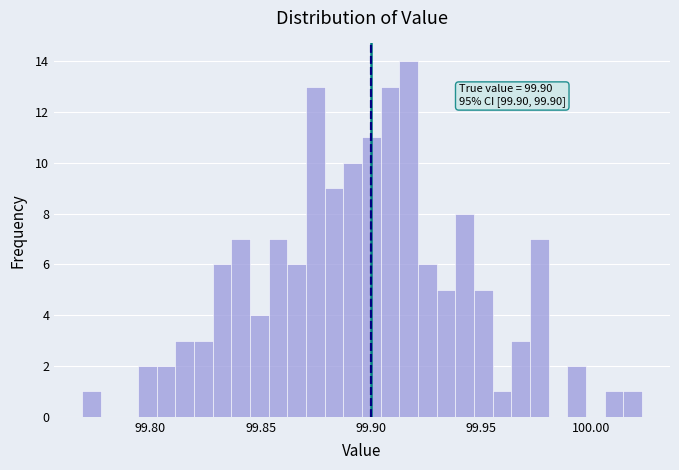

Read against the x-axis, roughly where is the centre of the tallest bar?

99.915